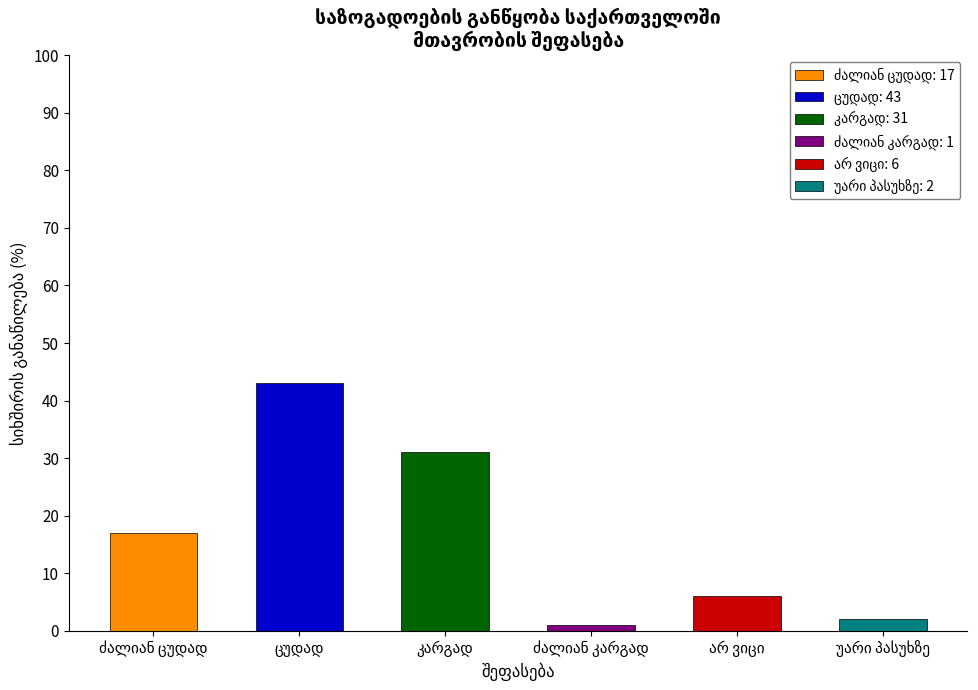

Which category has the lowest value across all series?

ძალიან კარგად